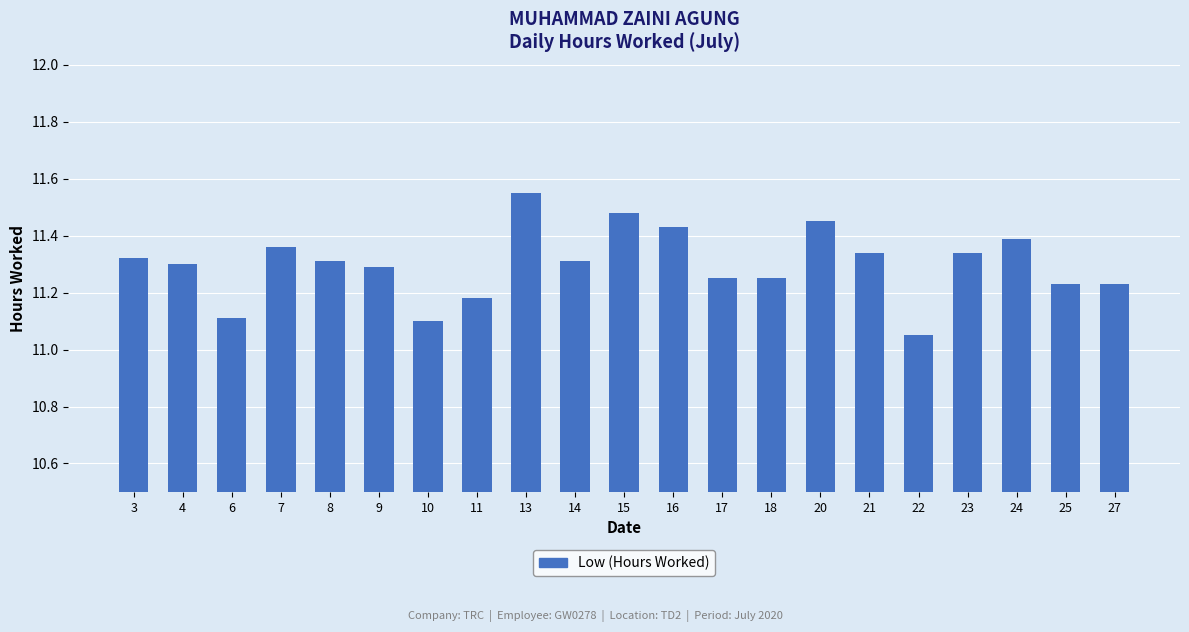

At which category does the chart reach its minimum across all series?

22